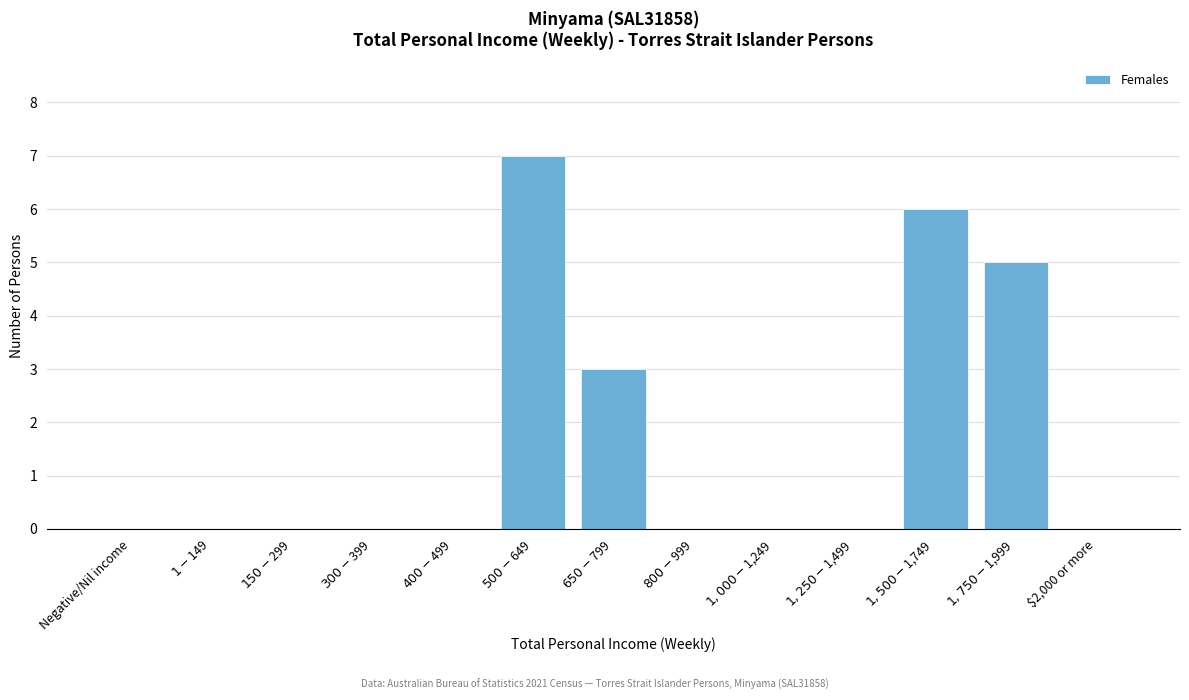

What is the sum of all values?

21